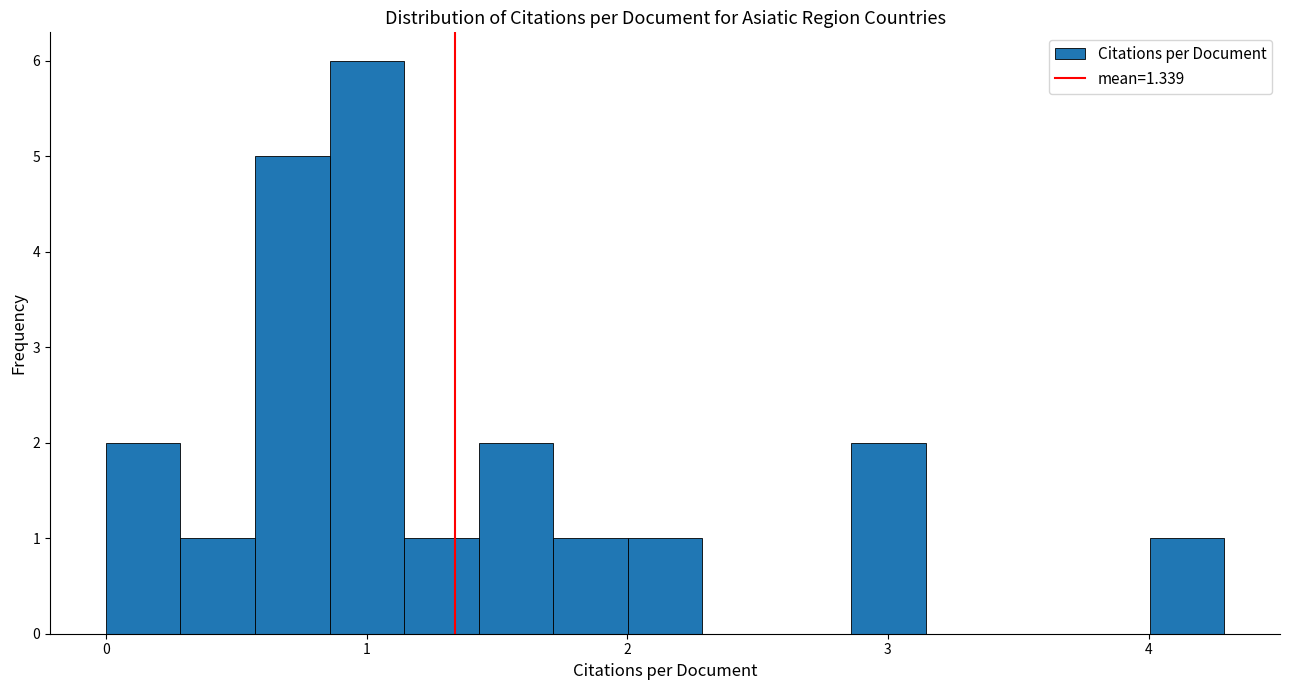

Around what value on the x-axis is the tallest bar? Give the approximate position of its centre, as read against the axis.

1.0